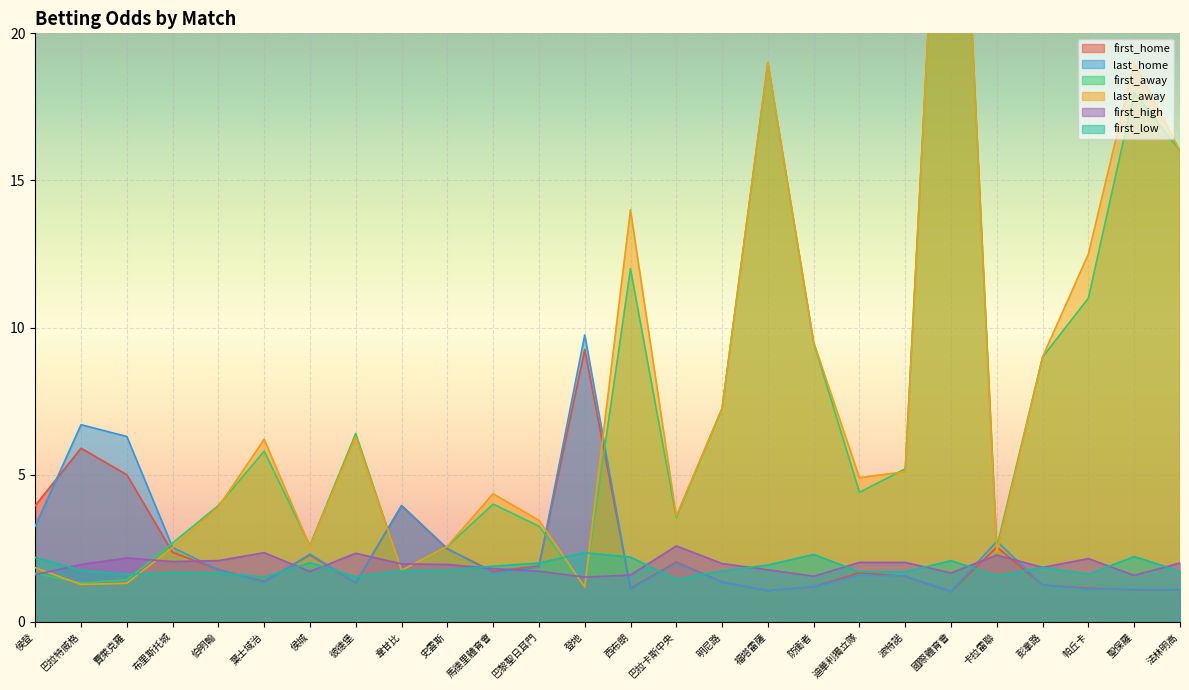

Which series ends up on top after the final intersection of first_low and first_high?

first_high